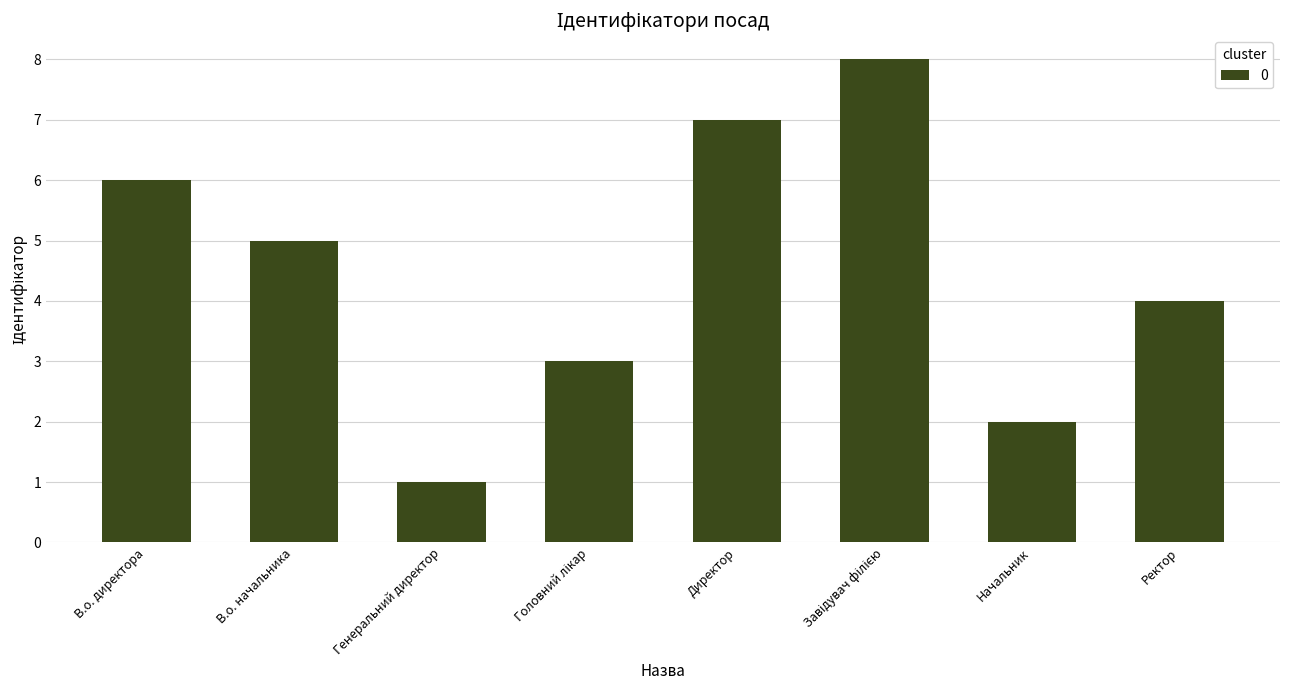

Count the number of categories in the chart.

8